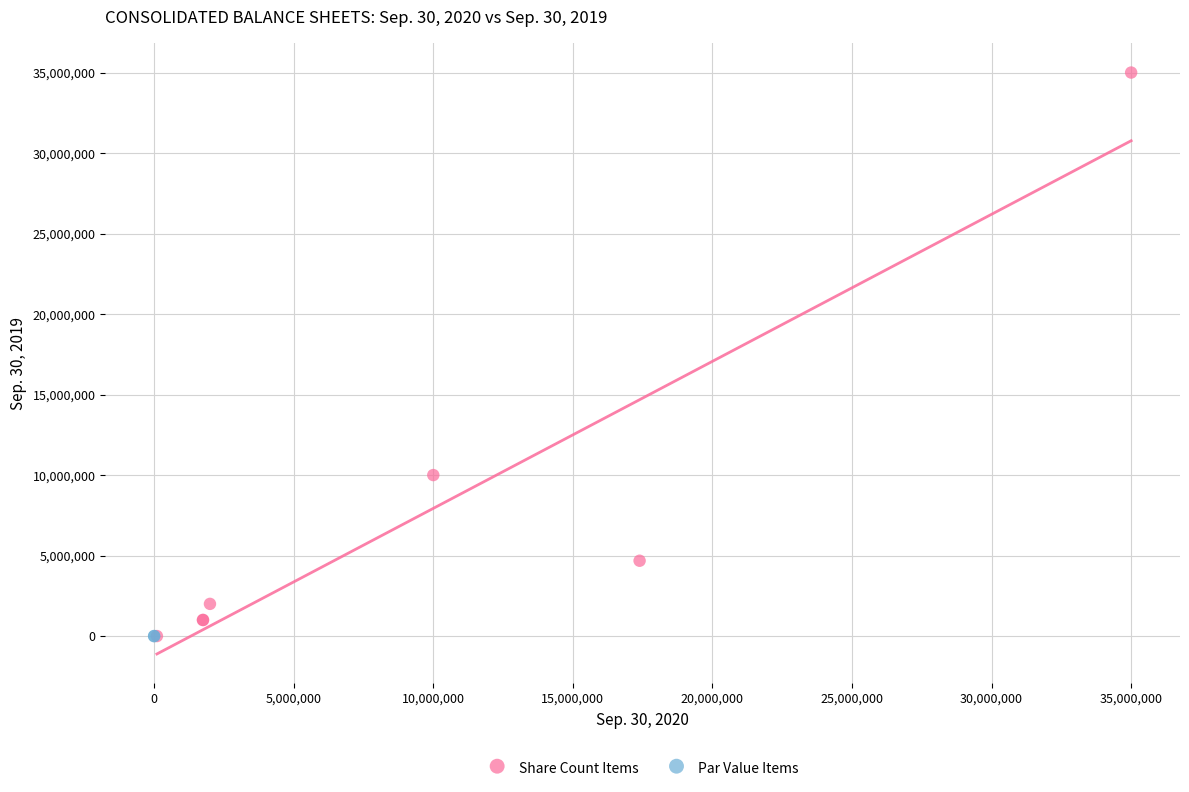

What are all the series names shown in the legend?

Share Count Items, Par Value Items